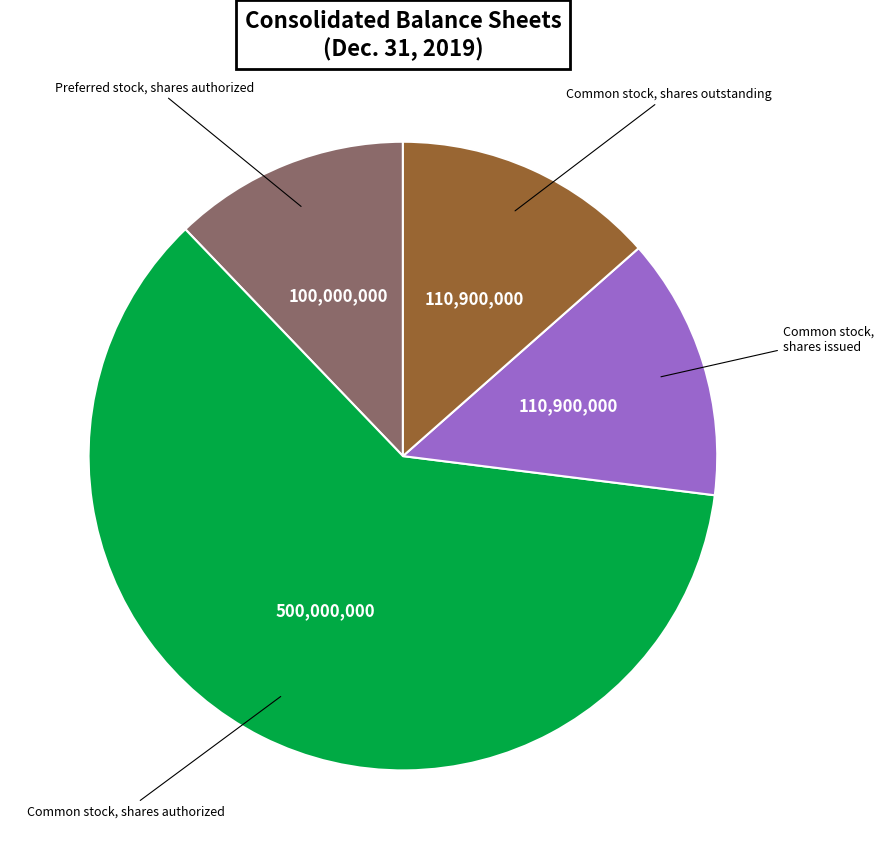

Count the number of slices in the pie.

4